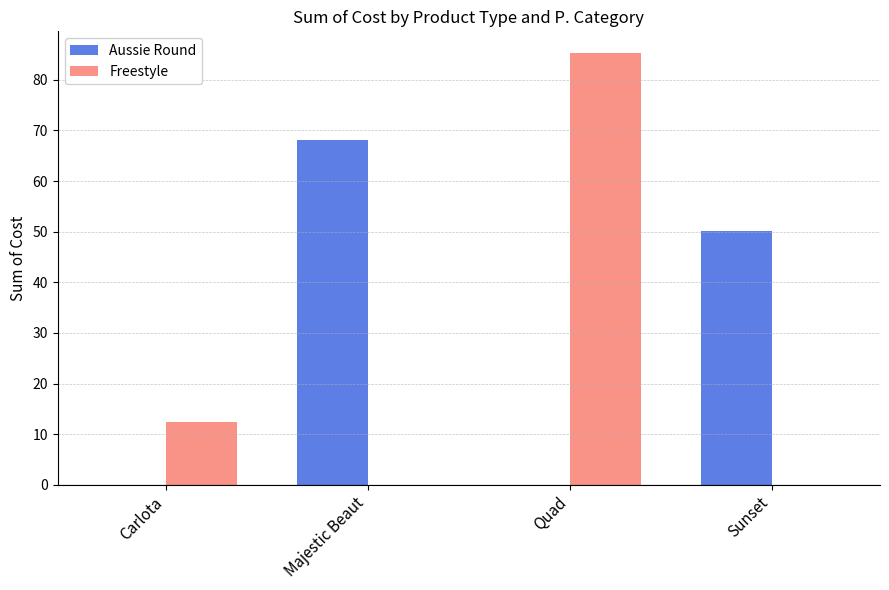

What is the sum of all Freestyle values?

97.8